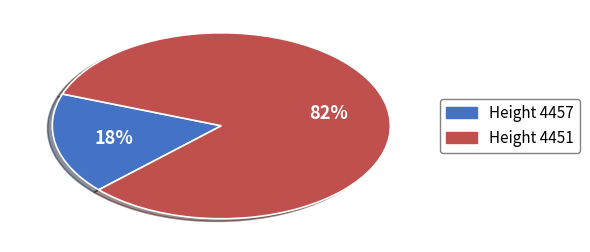

To the nearest percent, what is the average slice percentage?

50%